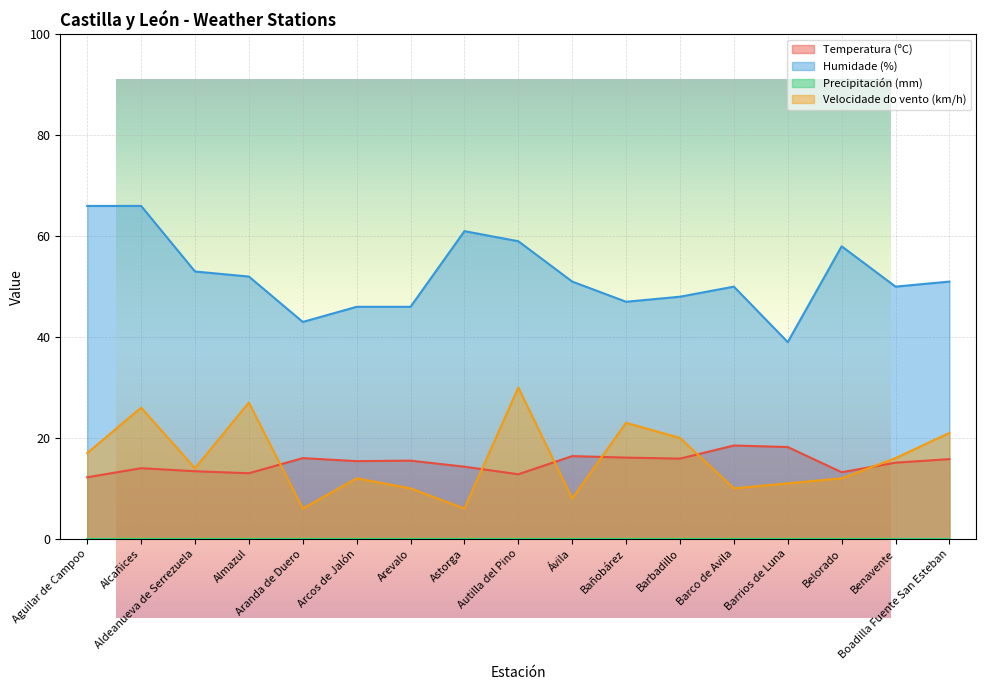

What is the total value across all series at Belorado?

83.2